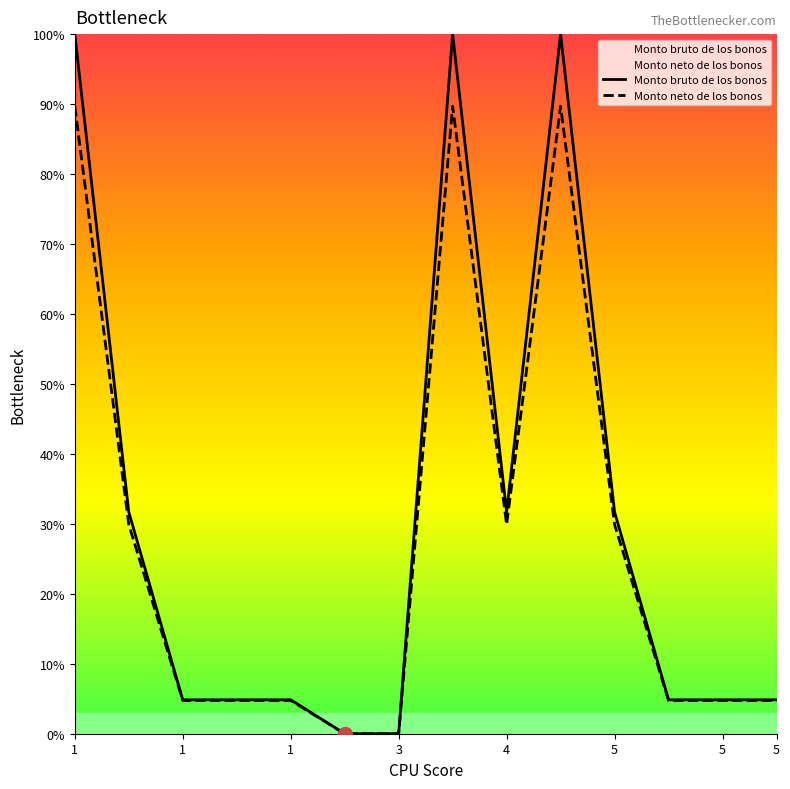

Does the chart have visible grid lines?

No